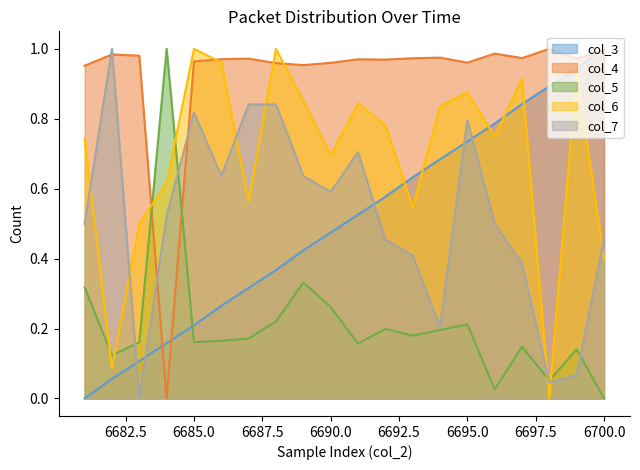

What is the value of the col_6 point at the 8th from the left?

1.0